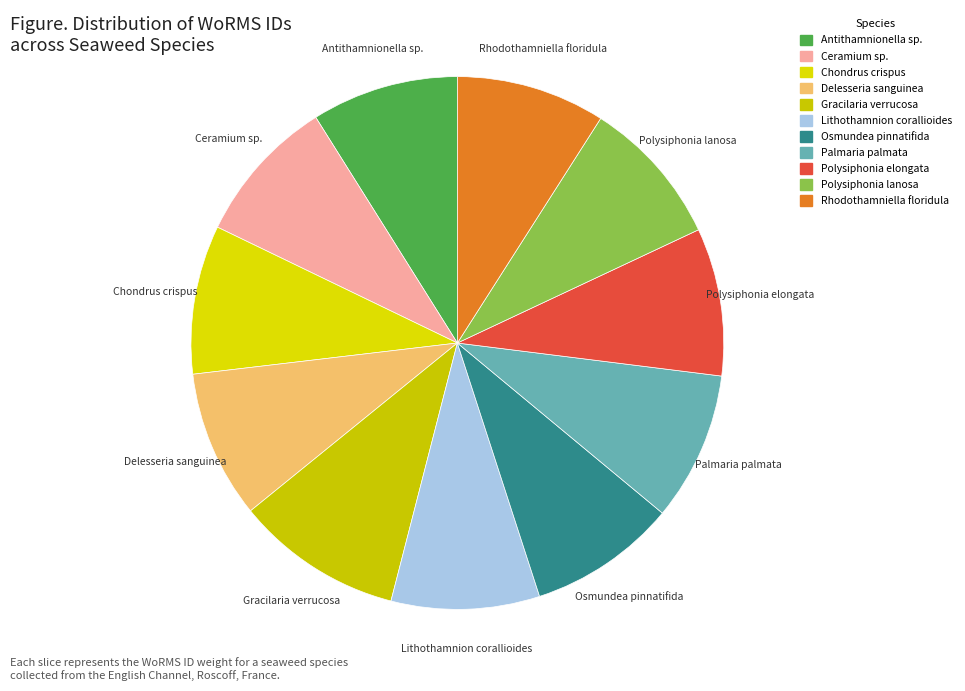

The Rhodothamniella floridula slice represents 4% of the pie. True or false?

False